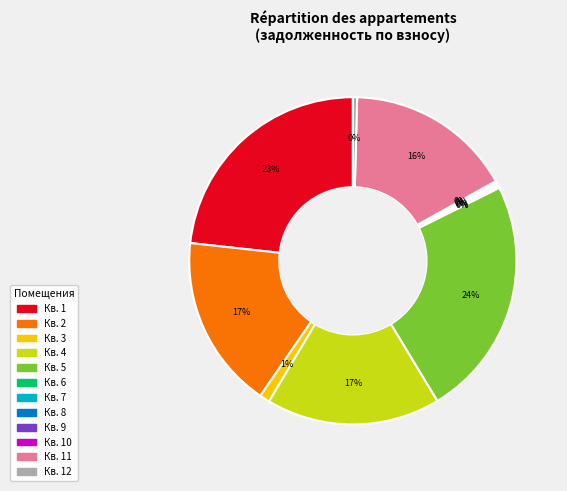

Does any single category account for the majority?

No